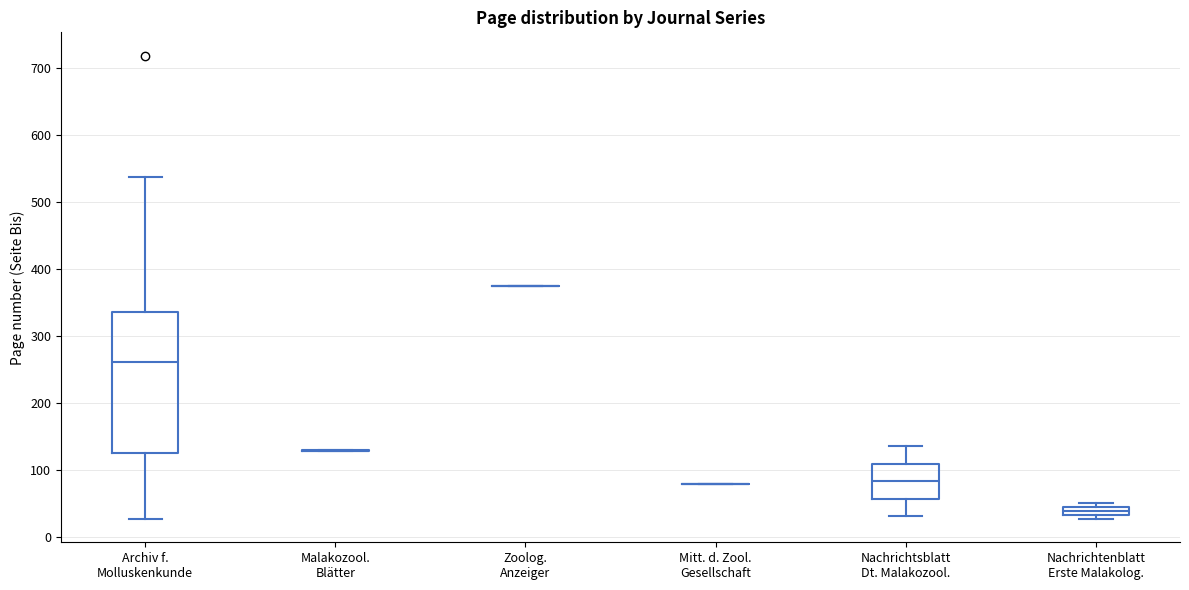

Which box is the tallest, from its lower edge to its upper edge?

Archiv f. Molluskenkunde